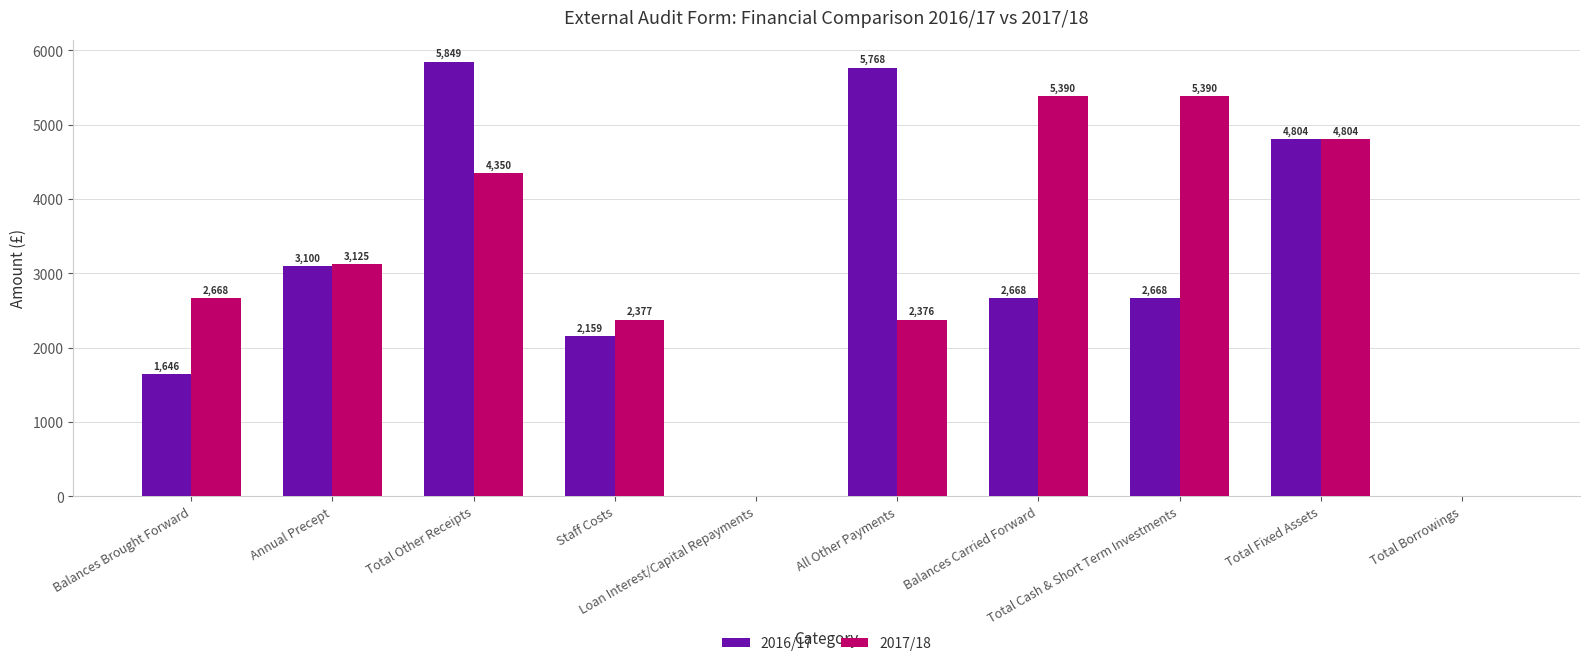

The 2017/18 series shows 5389.7 at Balances Carried Forward. True or false?

True